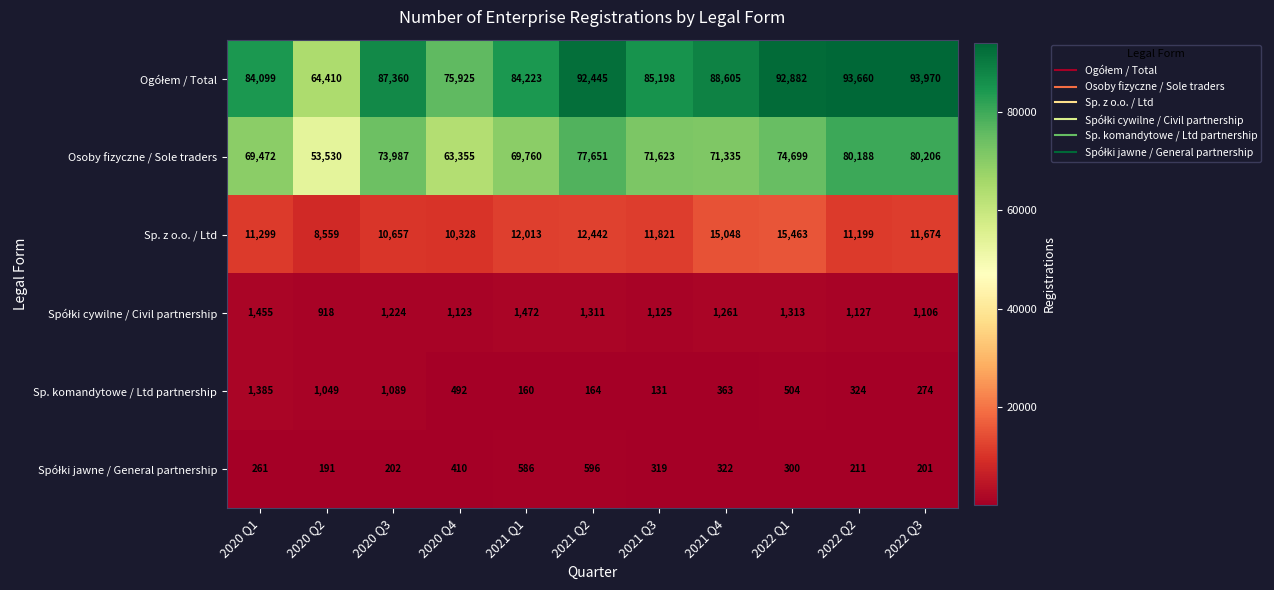

At which label is Sp. z o.o. / Ltd closest to 12011?

2021 Q1